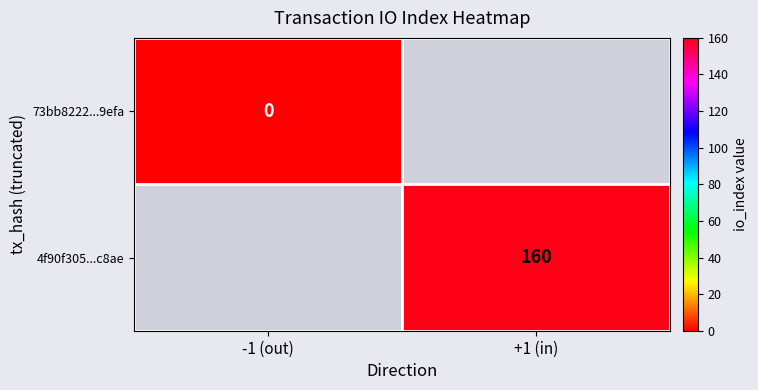

What is the maximum value shown in the chart?

160.0